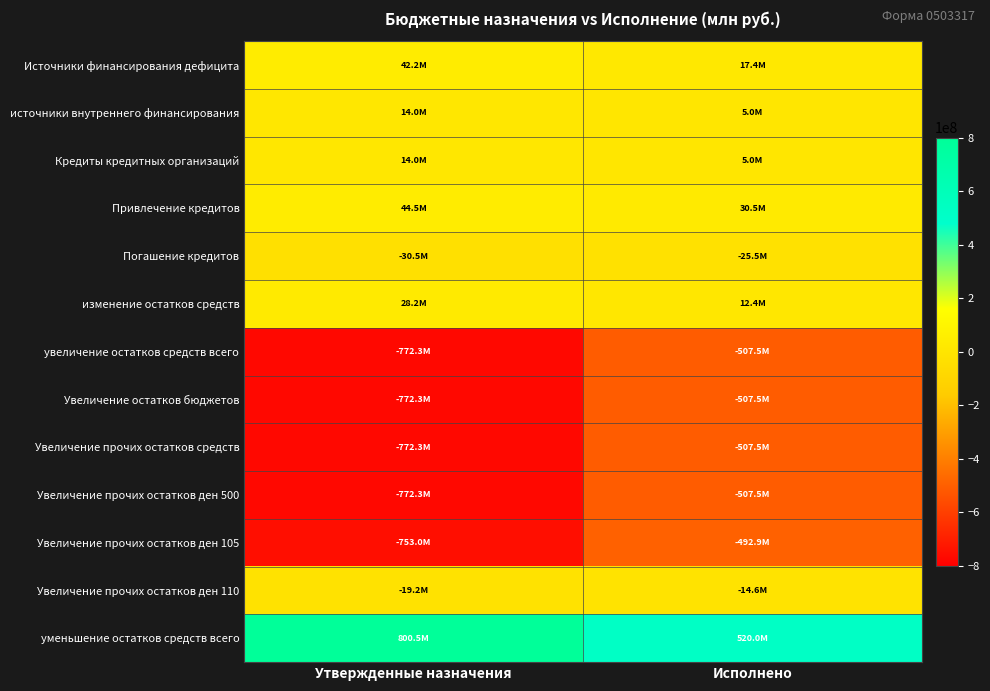

Reading right to left, extract all data points from this chart.

Источники финансирования дефицита: Исполнено=17424456.8	Утвержденные назначения=42208017.5
источники внутреннего финансирования: Исполнено=4983000.0	Утвержденные назначения=14000000.0
Кредиты кредитных организаций: Исполнено=4983000.0	Утвержденные назначения=14000000.0
Привлечение кредитов: Исполнено=30494000.0	Утвержденные назначения=44494000.0
Погашение кредитов: Исполнено=-25511000.0	Утвержденные назначения=-30494000.0
изменение остатков средств: Исполнено=12441456.8	Утвержденные назначения=28208017.5
увеличение остатков средств всего: Исполнено=-507546555.1	Утвержденные назначения=-772275364.0
Увеличение остатков бюджетов: Исполнено=-507546555.1	Утвержденные назначения=-772275364.0
Увеличение прочих остатков средств: Исполнено=-507546555.1	Утвержденные назначения=-772275364.0
Увеличение прочих остатков ден 500: Исполнено=-507546555.1	Утвержденные назначения=-772275364.0
Увеличение прочих остатков ден 105: Исполнено=-492898617.1	Утвержденные назначения=-753048594.8
Увеличение прочих остатков ден 110: Исполнено=-14647938.0	Утвержденные назначения=-19226769.2
уменьшение остатков средств всего: Исполнено=519988011.9	Утвержденные назначения=800483381.5